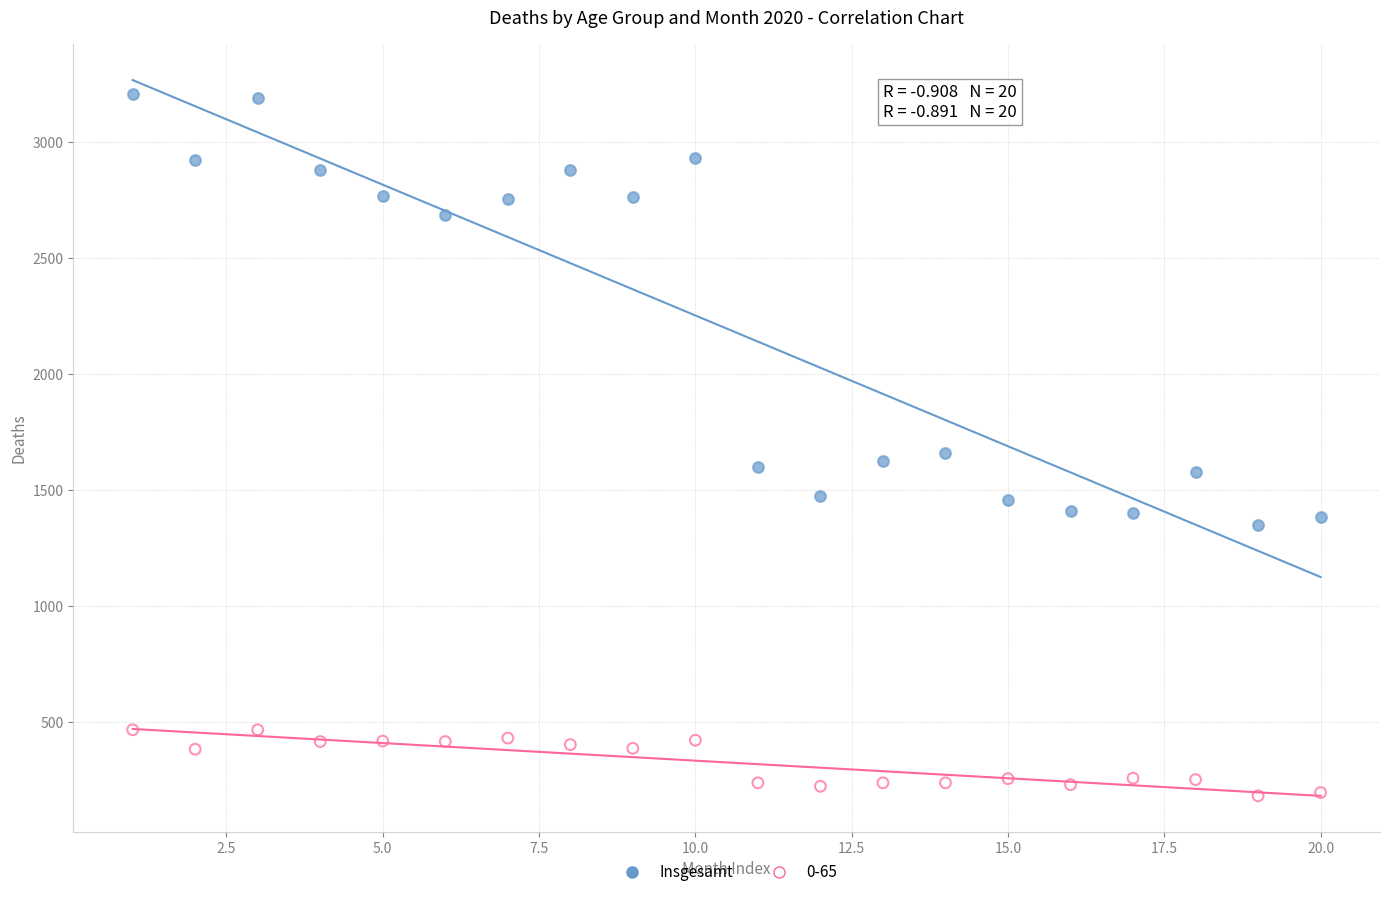

What is the X range (max minus min) for the scatter plot?

19